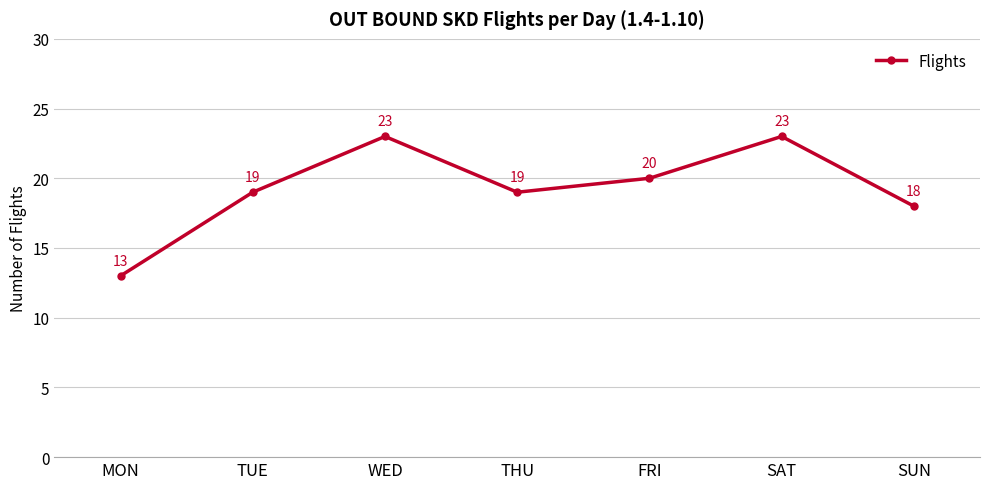

How many values are between 18 and 23?

6